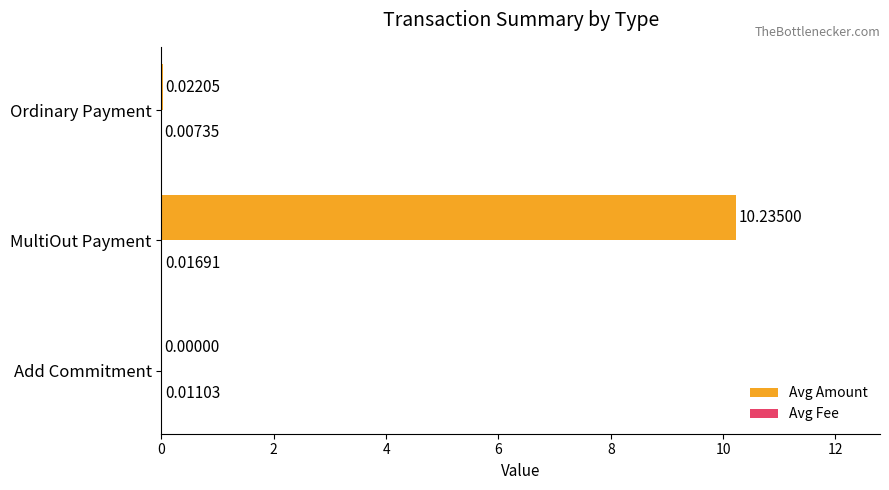

Between MultiOut Payment and Ordinary Payment, which series saw the biggest shift?

Avg Amount